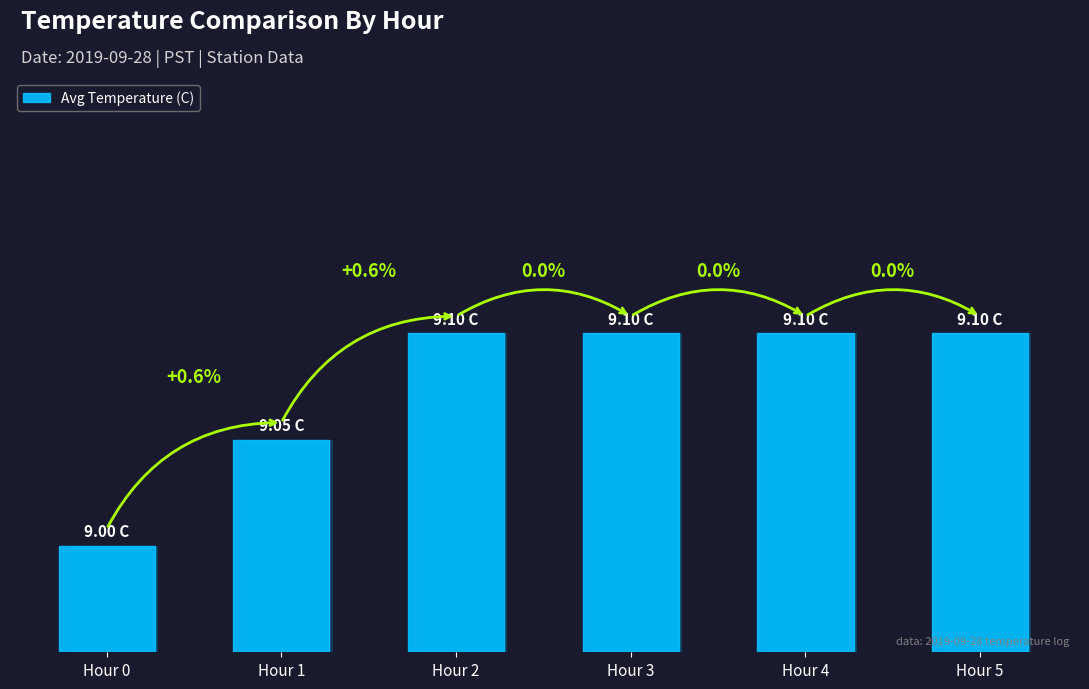

The value at Hour 3 is 12.7. True or false?

False